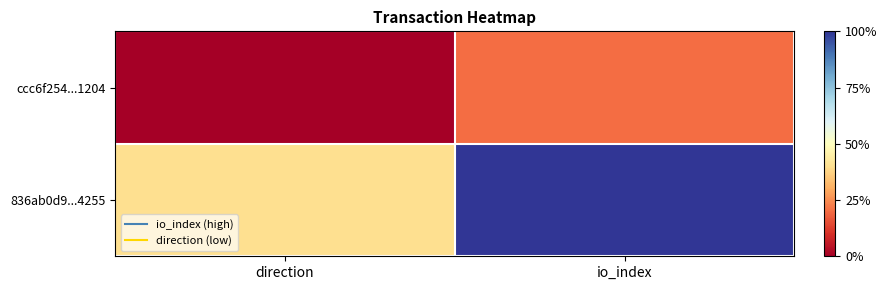

Rank the series at direction from highest to lowest value.

836ab0d9...4255, ccc6f254...1204